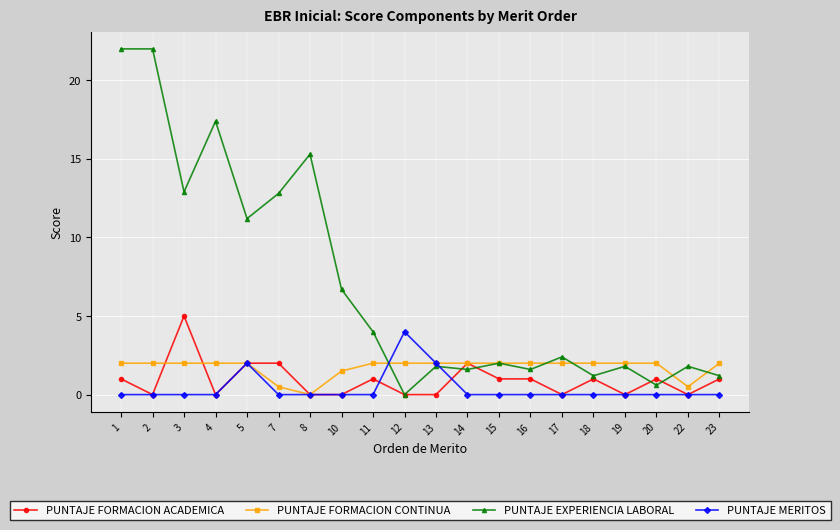

What is the difference between the maximum and minimum values in the PUNTAJE FORMACION ACADEMICA series?

5.0